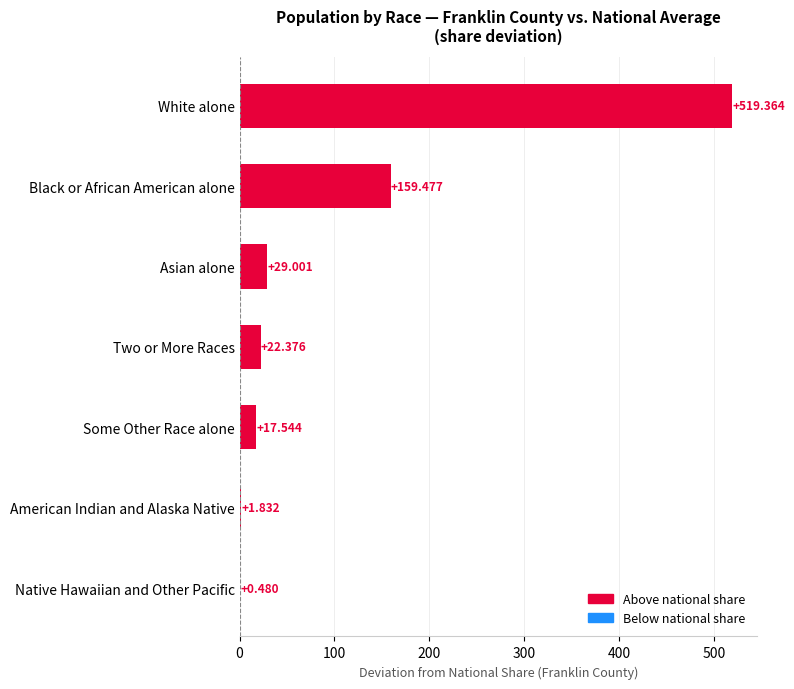

How many data points are above 22?

4